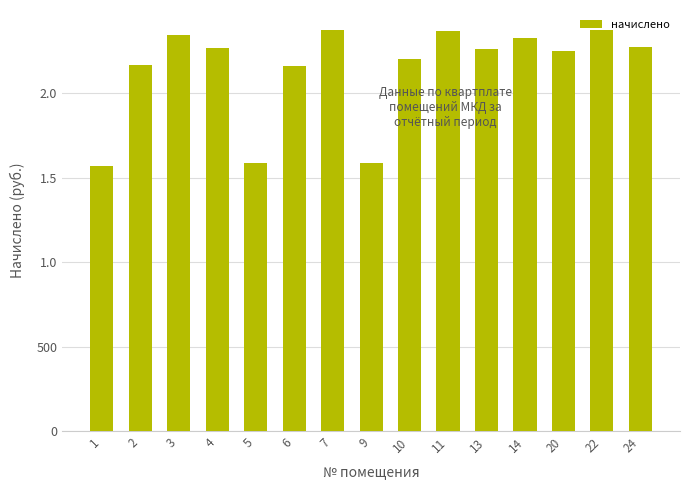

What is the difference between the maximum and minimum values?

805.6